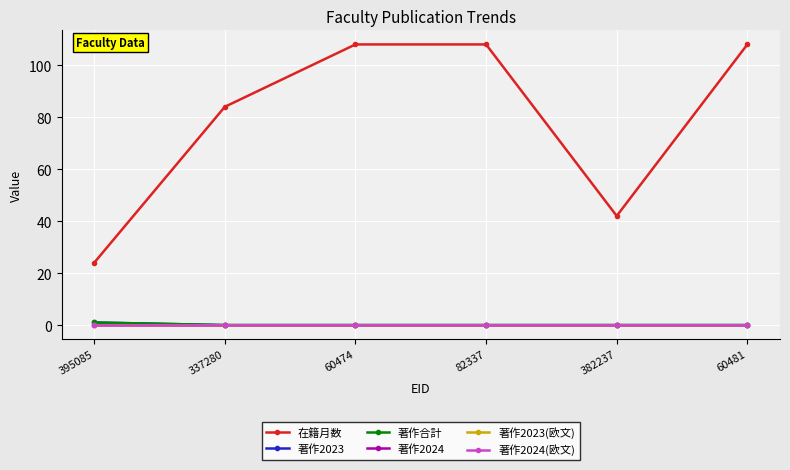

Which category has the lowest value in the 在籍月数 series?

395085